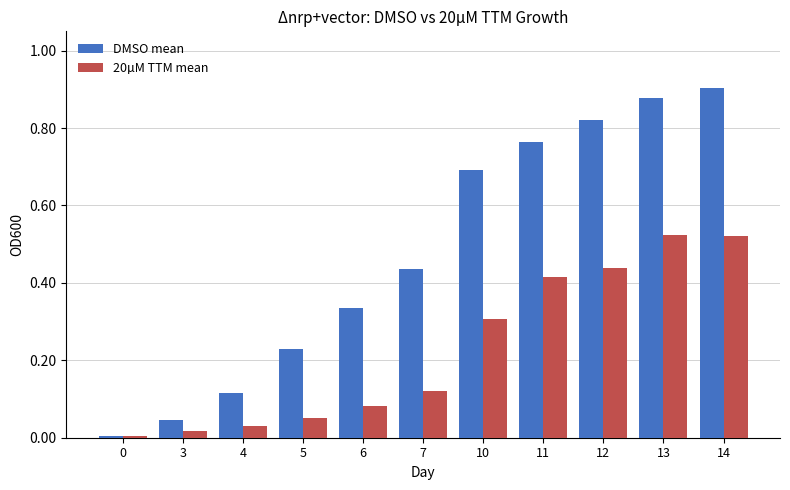

At how many categories does at least one series exceed 0?

11